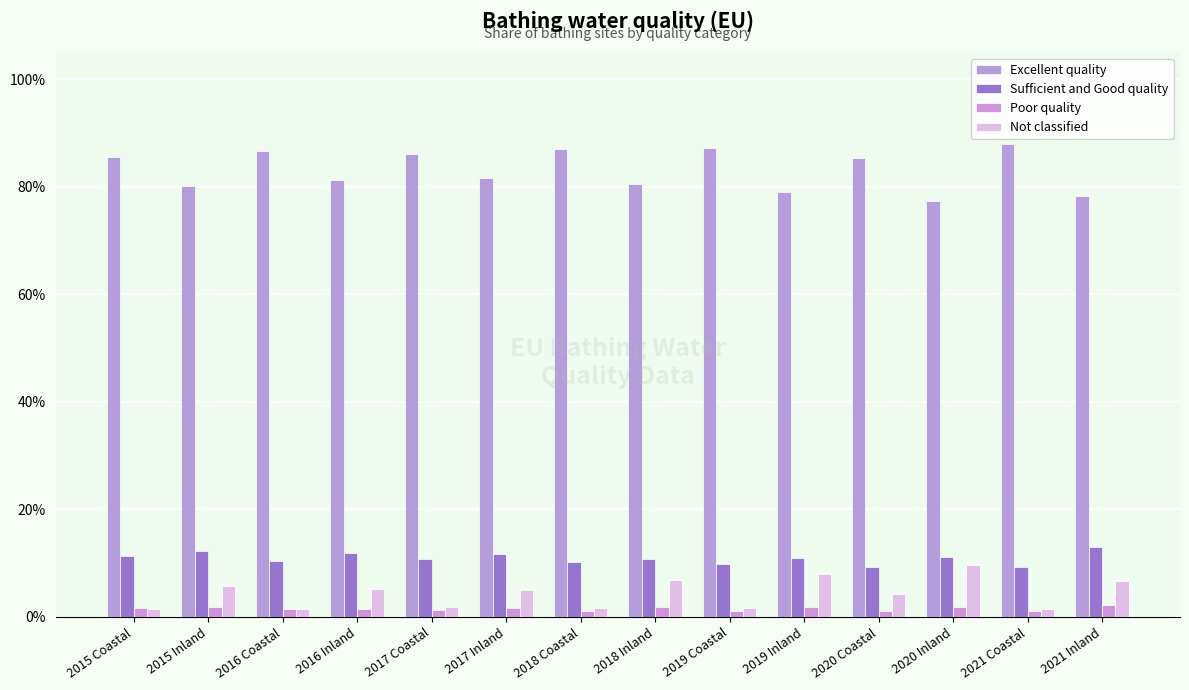

What are all the series names shown in the legend?

Excellent quality, Sufficient and Good quality, Poor quality, Not classified